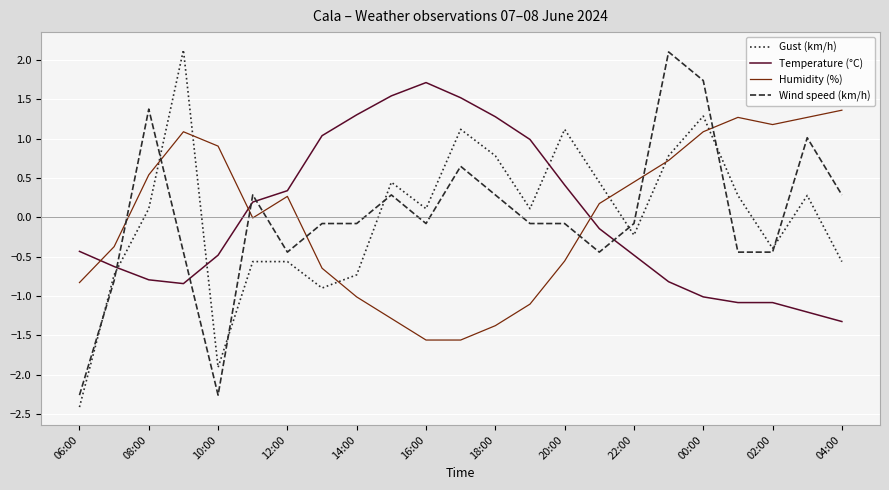

Does the chart have visible grid lines?

Yes